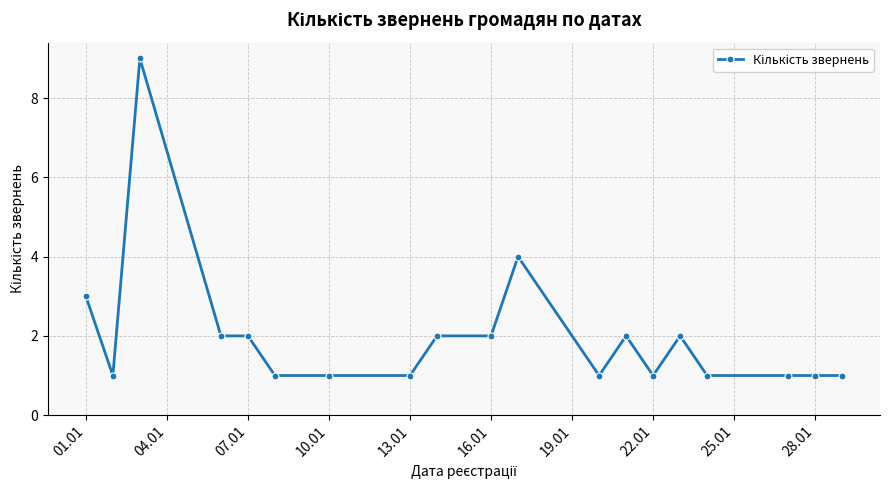

What is the greatest value displayed?

9